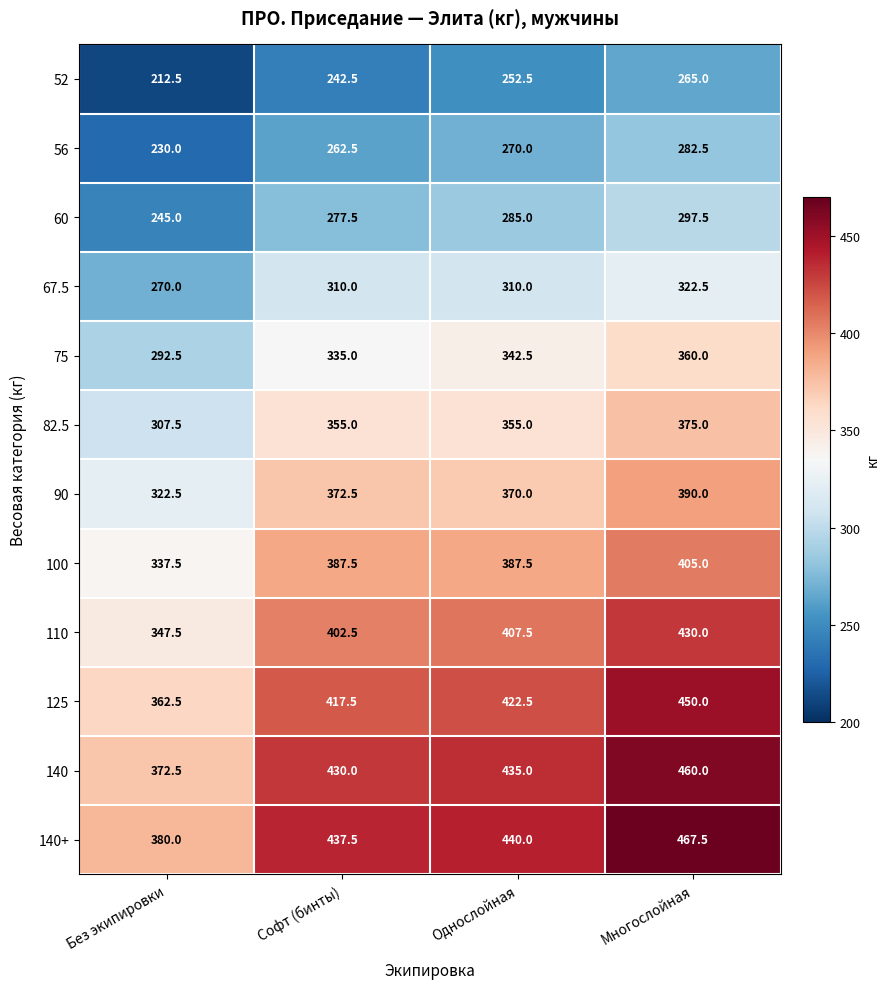

Which label corresponds to the largest value in the chart?

Многослойная